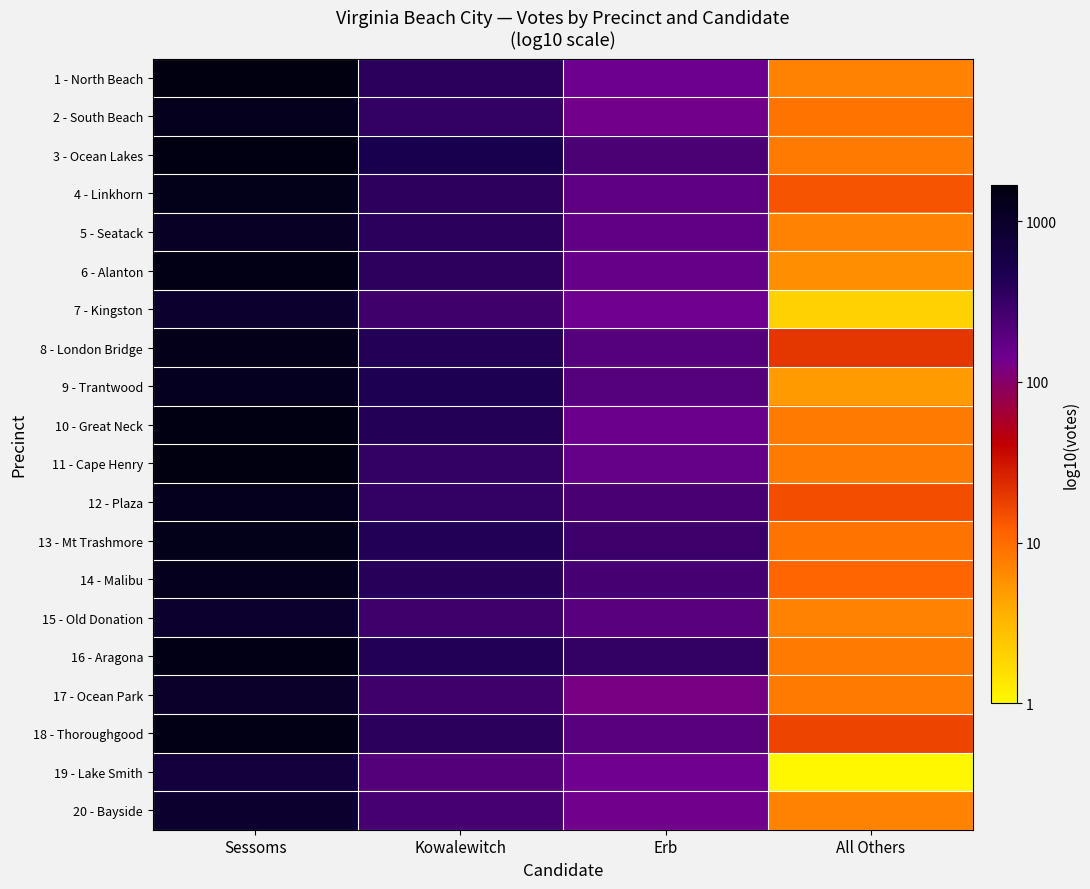

How many series are shown in this chart?

20